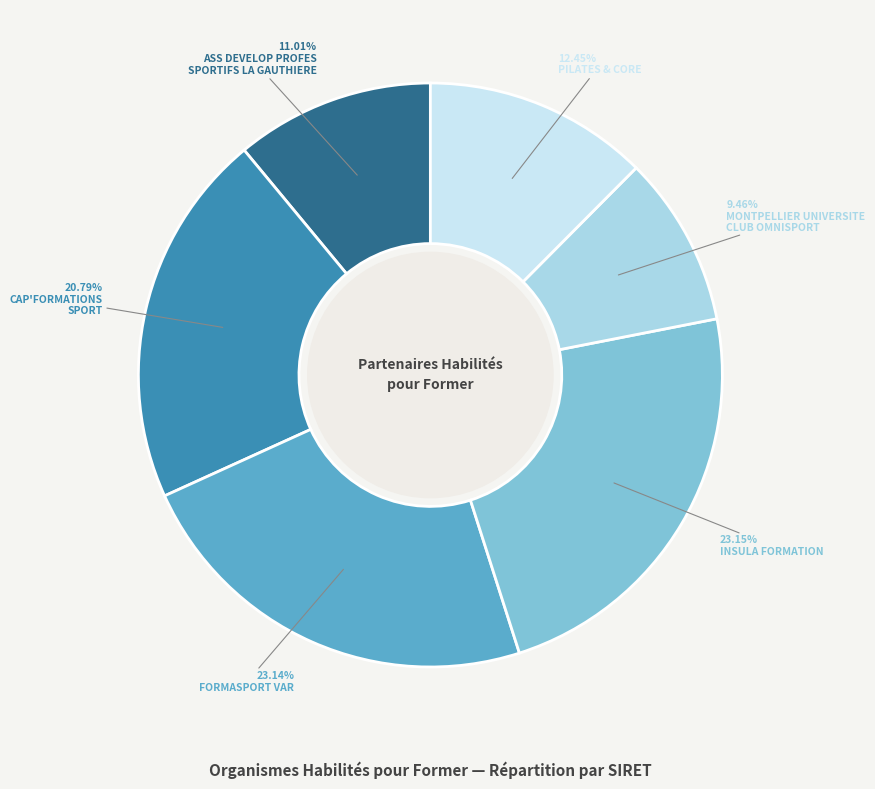

How many segments does this pie chart have?

6